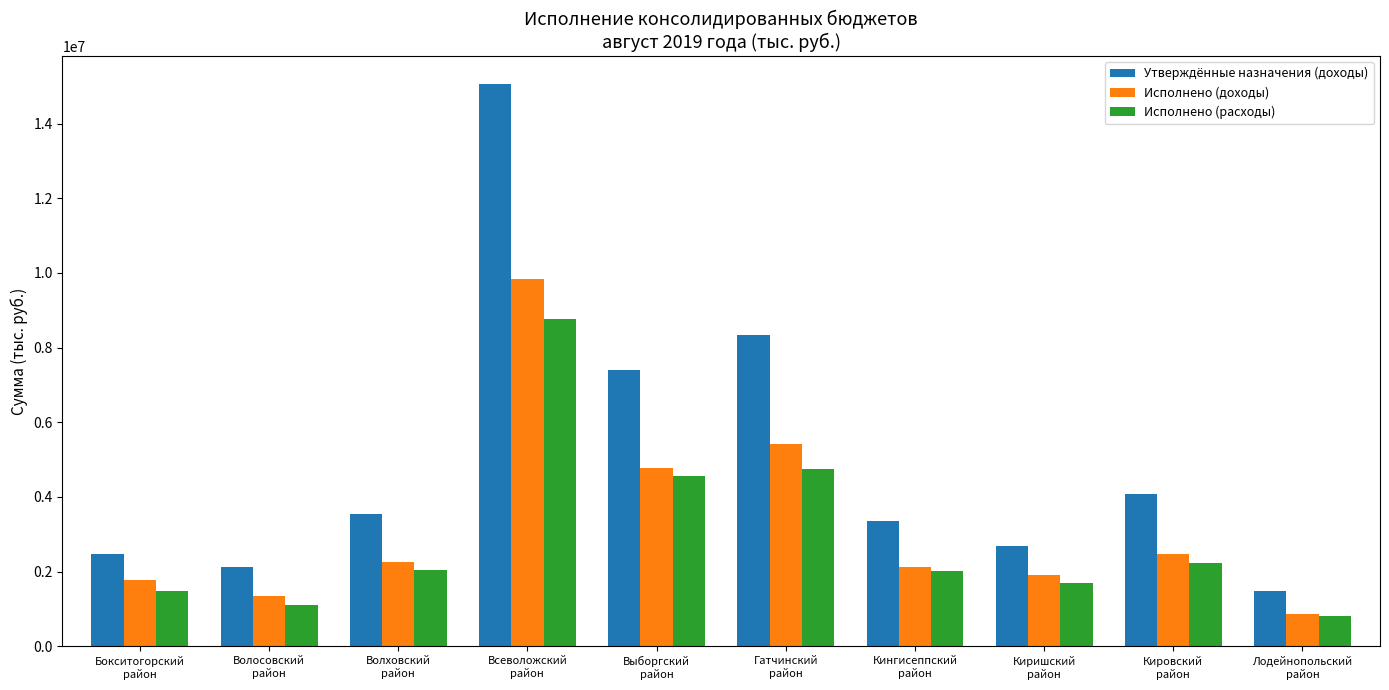

Read the Утверждённые назначения (доходы) value at Лодейнопольский
район.

1482923.2